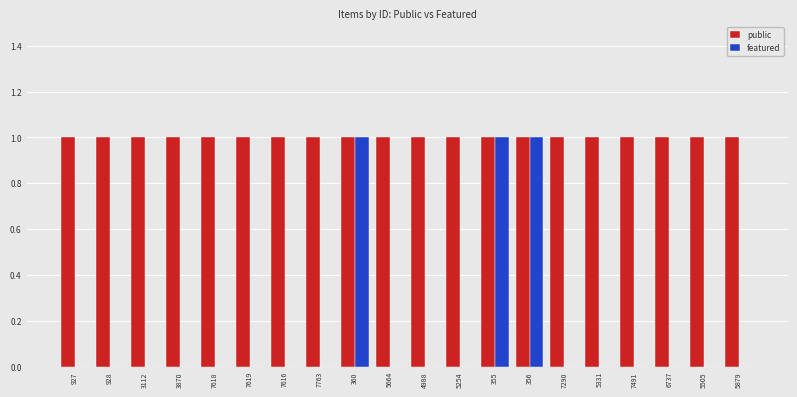

Is the value of featured at 7491 greater than the value of public at 928?

No